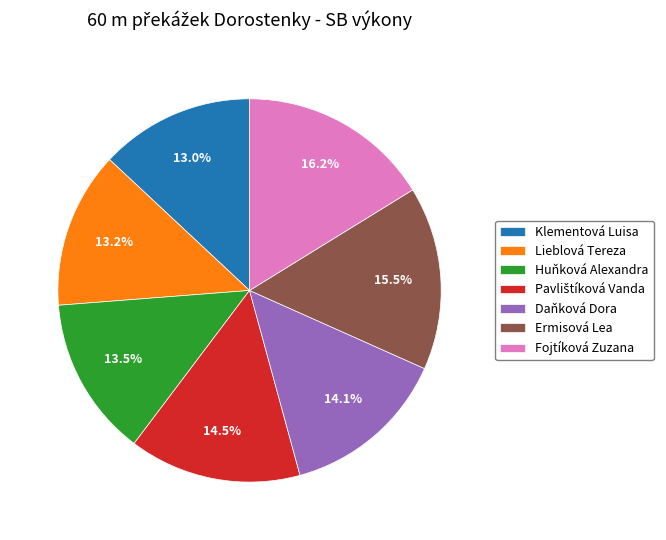

How many slices are in this pie chart?

7